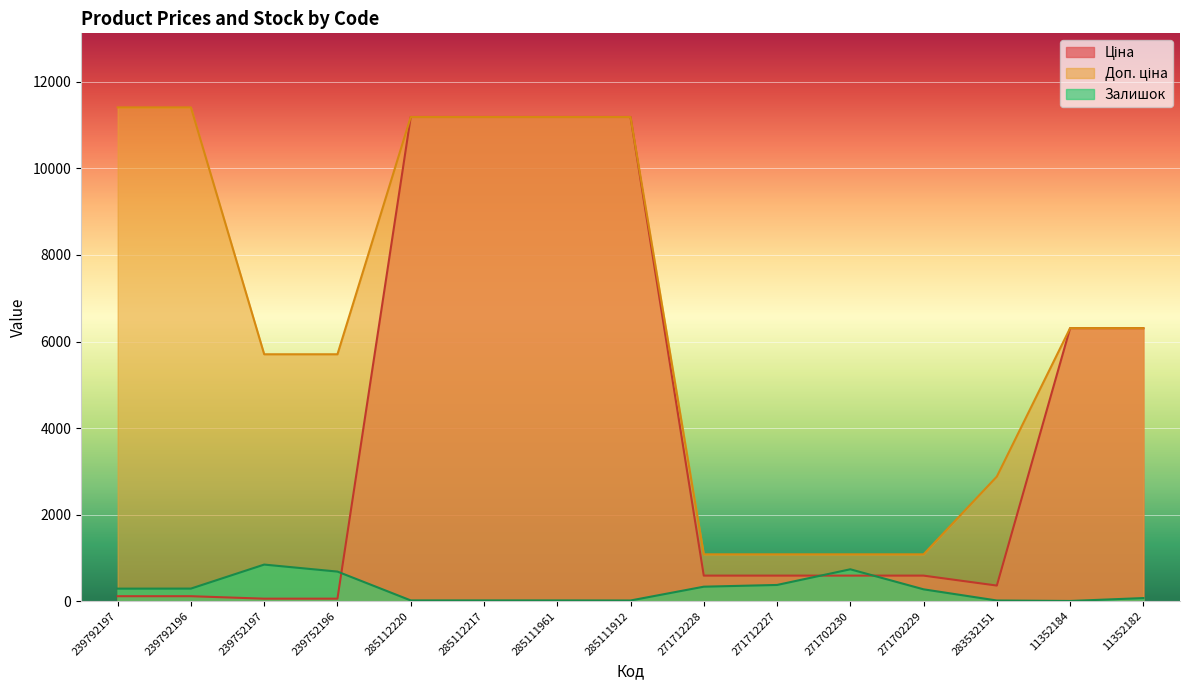

How many data points in Ціна are above 589?

10